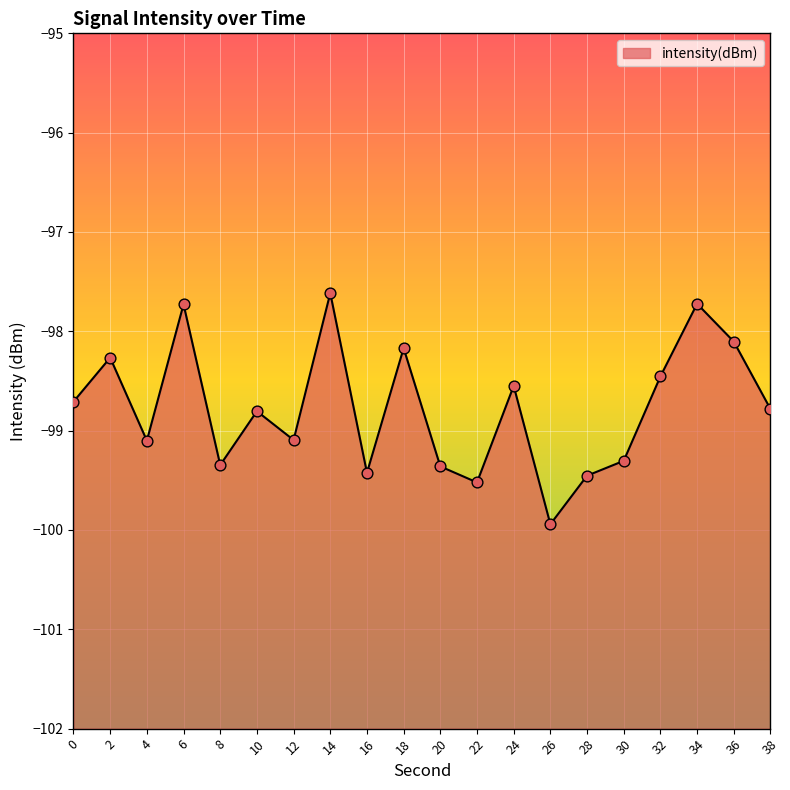

What is the change in value from 8 to 34?

+1.6